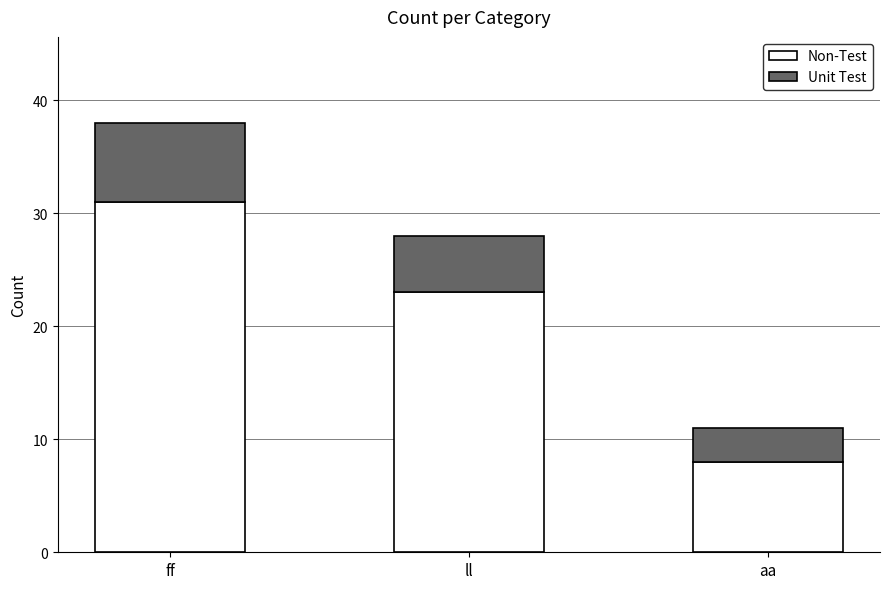

At which label is Non-Test closest to 19?

ll